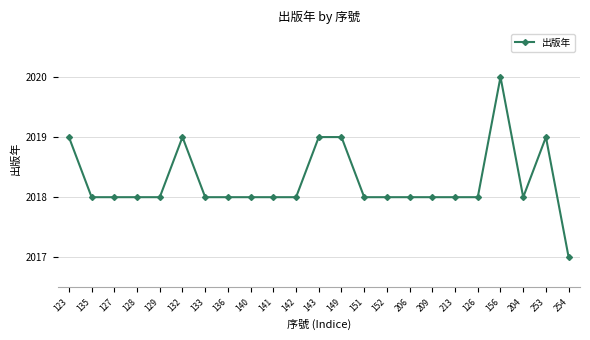

True or false: the data shows 2017 at 254.

True